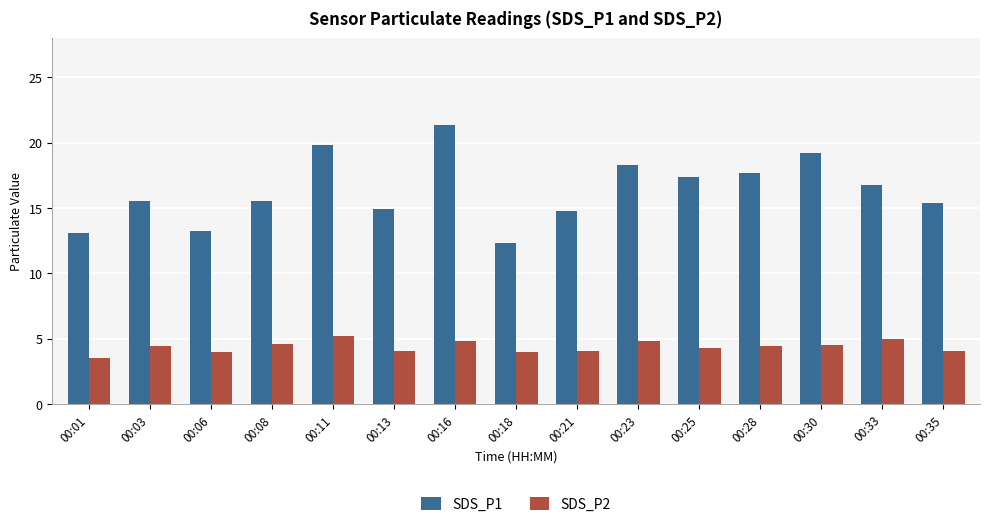

Rank the series at 00:03 from highest to lowest value.

SDS_P1, SDS_P2